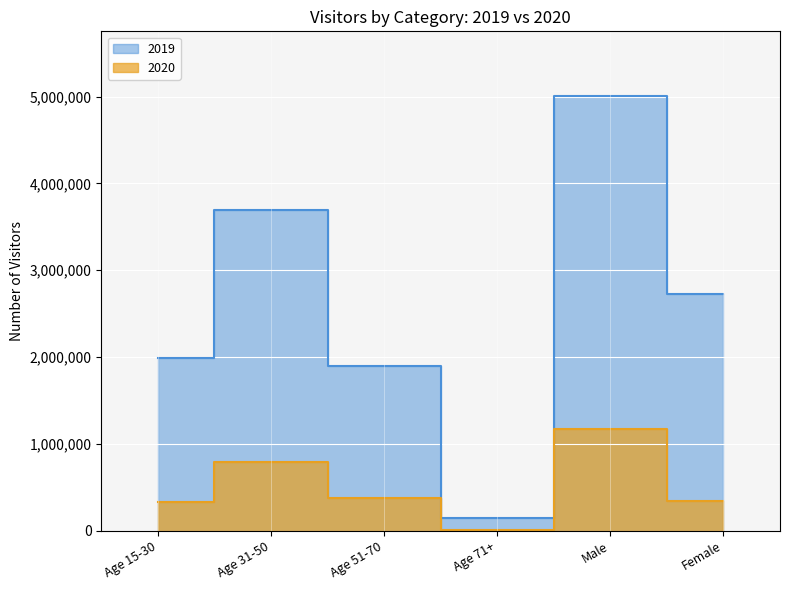

What are all the series names shown in the legend?

2019, 2020